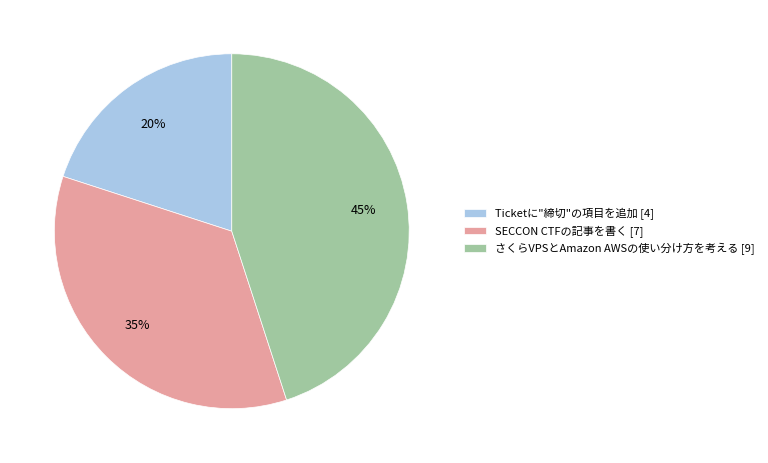

Which category has the smallest portion of the pie?

Ticketに"締切"の項目を追加